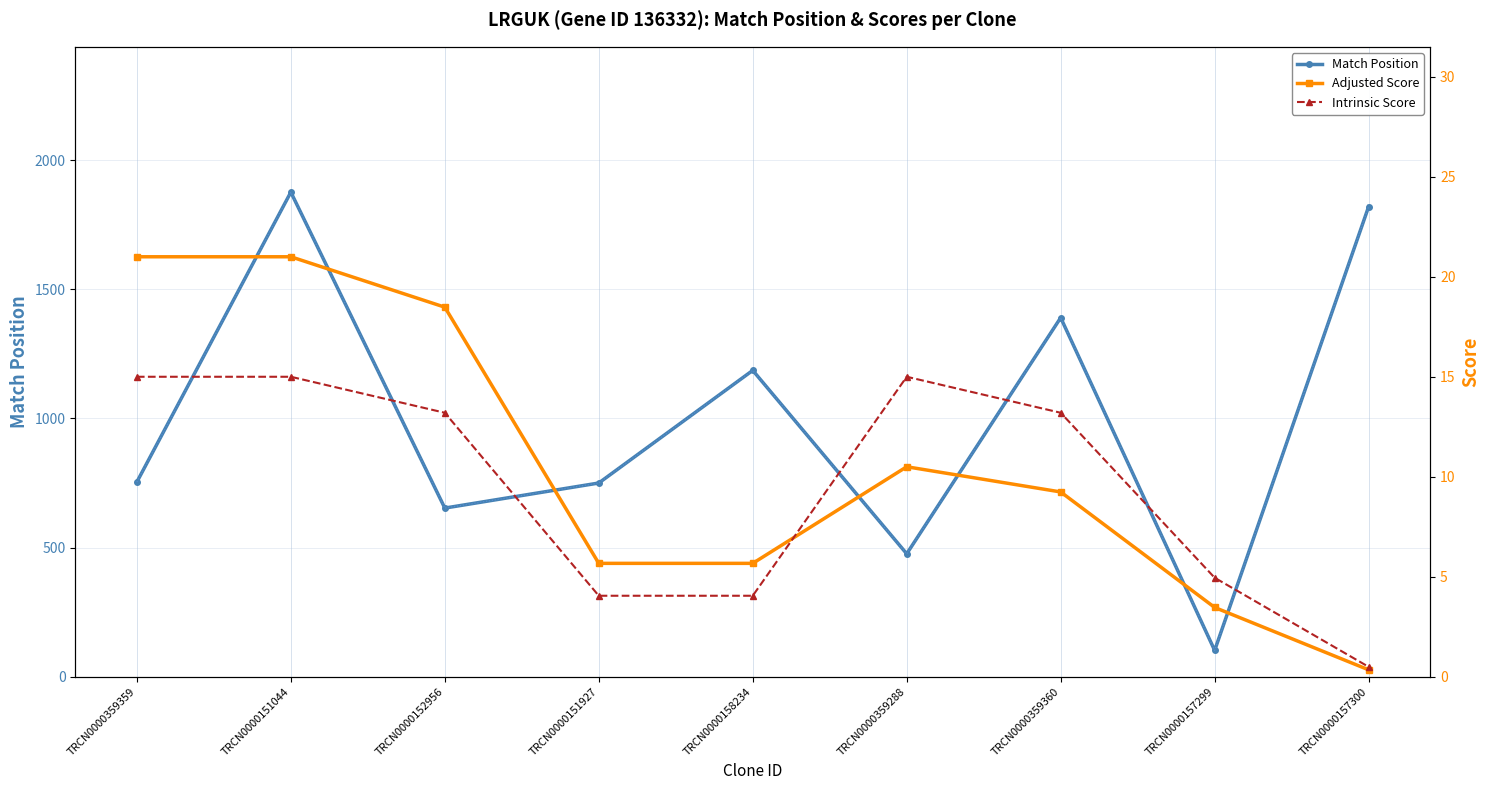

What are all the series names shown in the legend?

Match Position, Adjusted Score, Intrinsic Score